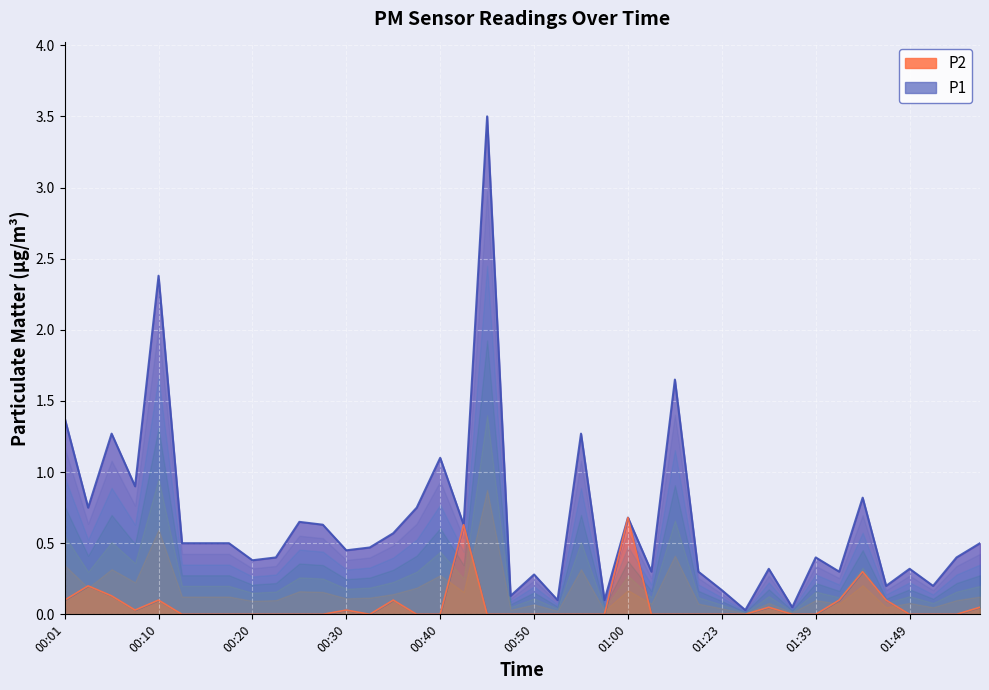

What is the spread (max minus min) of values at 01:49?

0.3